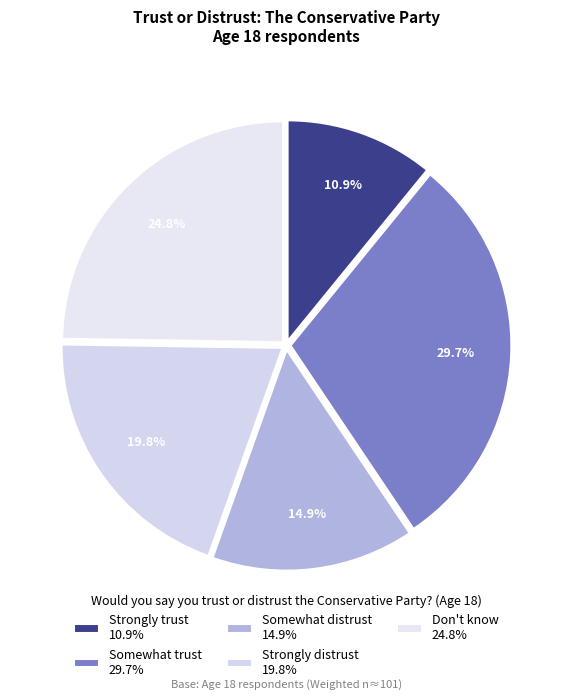

Count the number of slices in the pie.

5